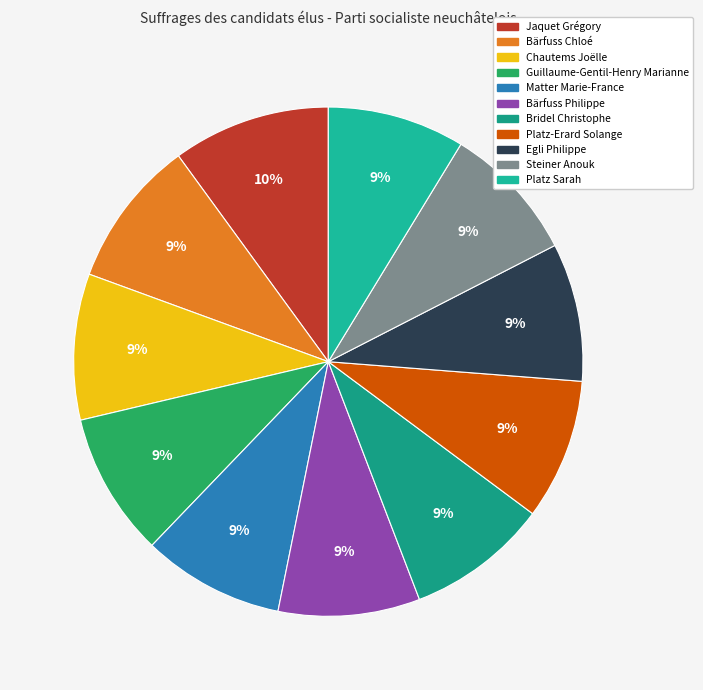

To the nearest percent, what percentage of the pie is Guillaume-Gentil-Henry Marianne?

9%